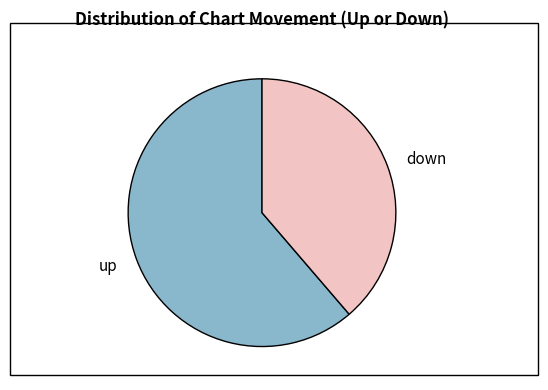

Which category accounts for the majority?

up